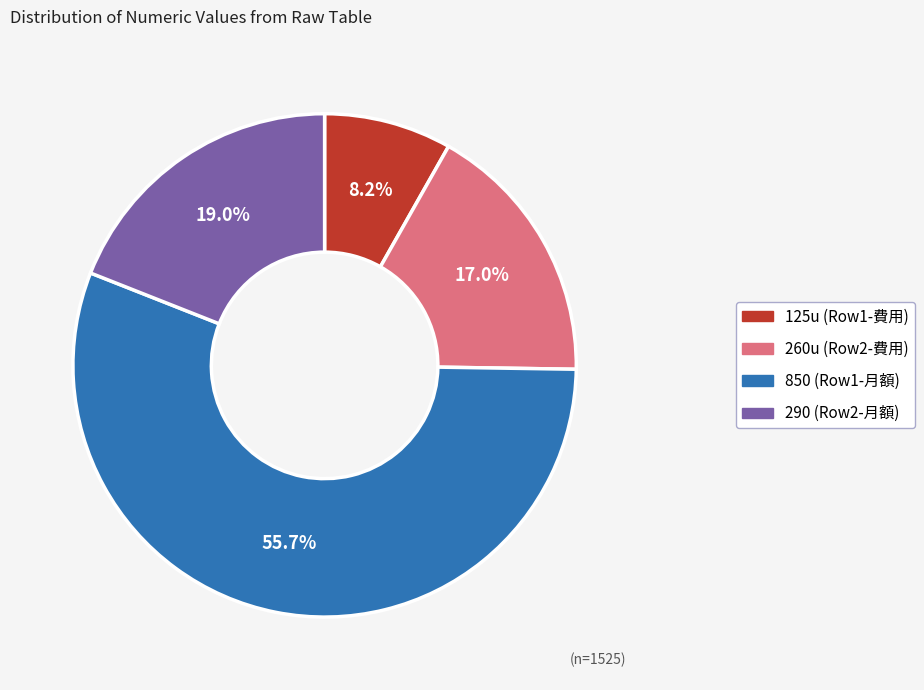

Is there any slice that represents more than half of the pie?

Yes